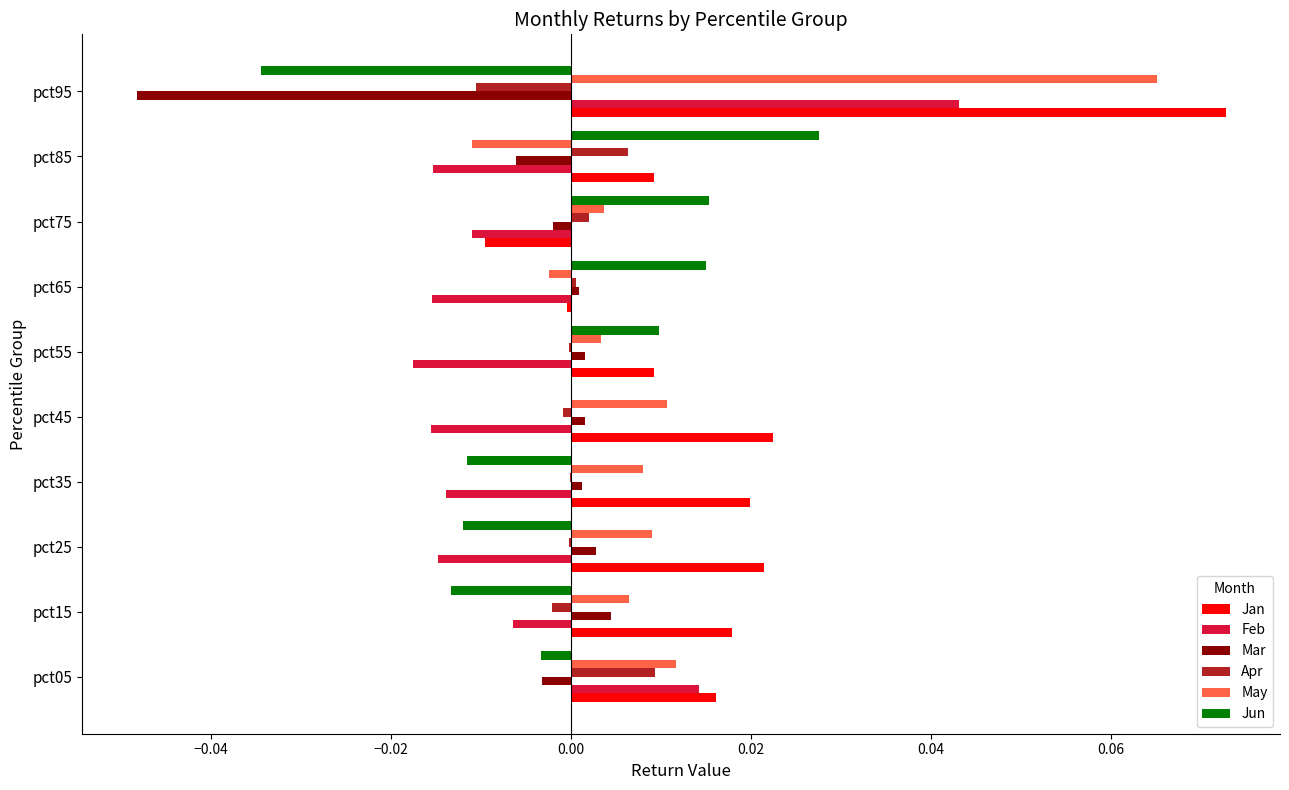

What are all the series names shown in the legend?

Jan, Feb, Mar, Apr, May, Jun